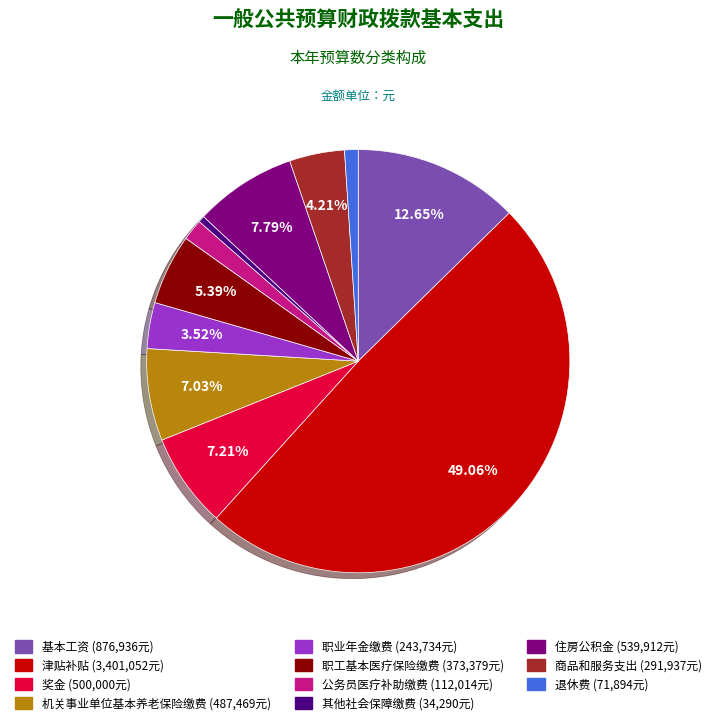

To the nearest percent, what is the difference between the largest and smallest slice percentages?

49%